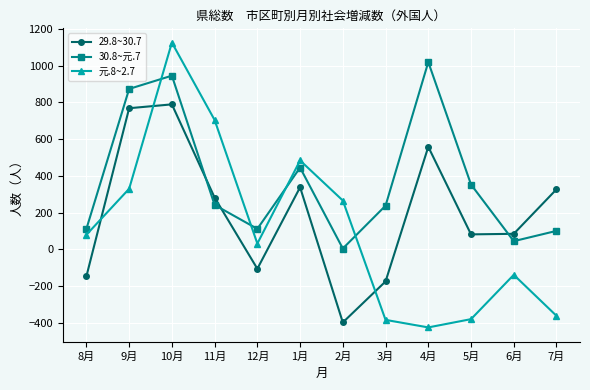

Which series has the largest range (max minus min)?

元.8~2.7